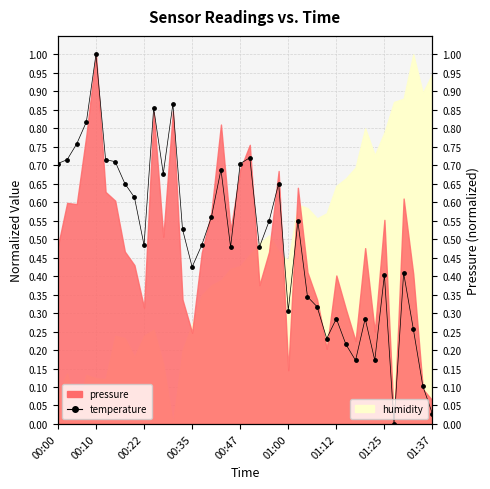

What is the change in value from 00:22 to 27?

-0.4